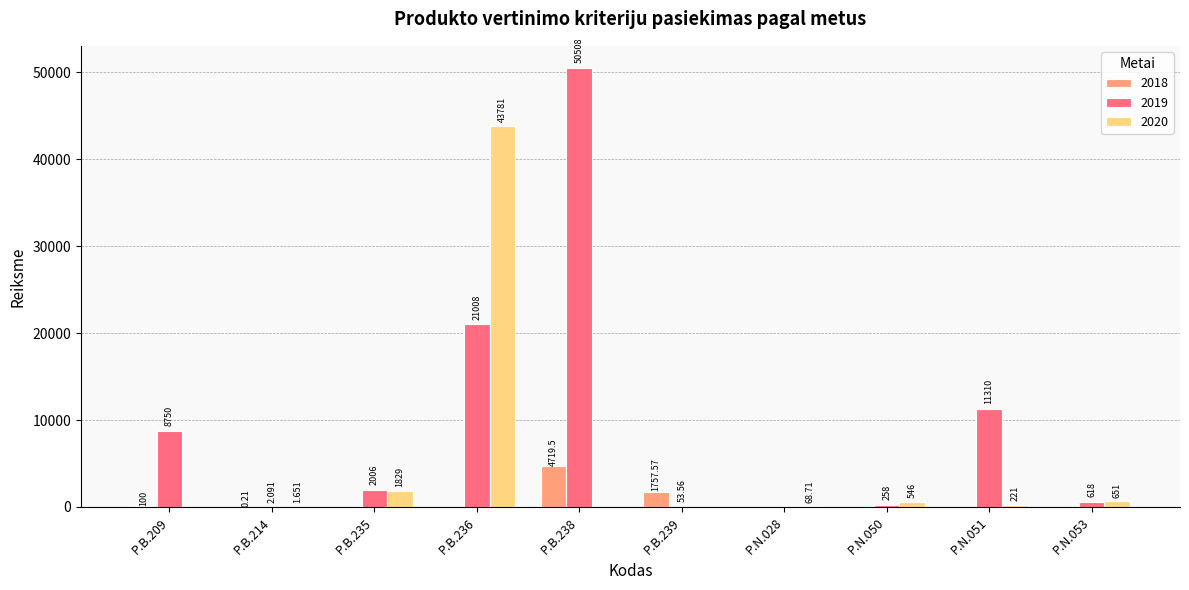

Is the value of 2019 at P.B.236 greater than the value of 2018 at P.B.214?

Yes